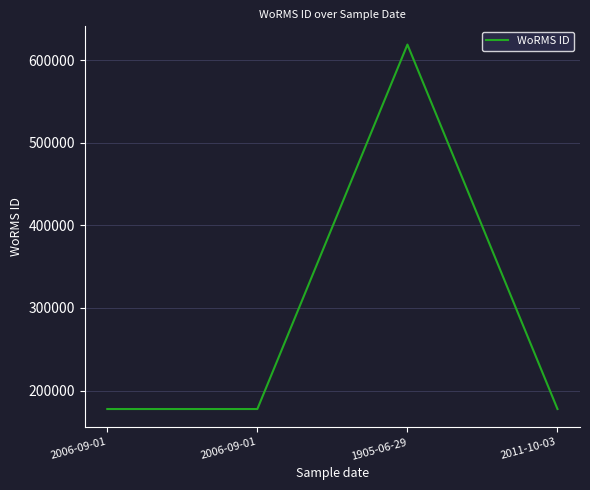

Is it true that the value at 1905-06-29 is 618741?

True